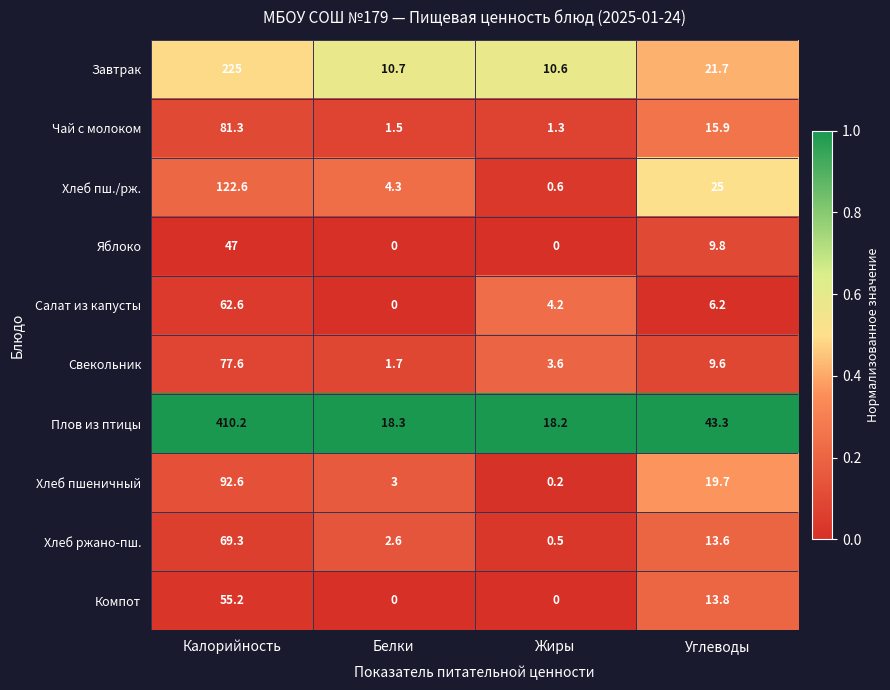

Which series has the largest range (max minus min)?

Плов из птицы